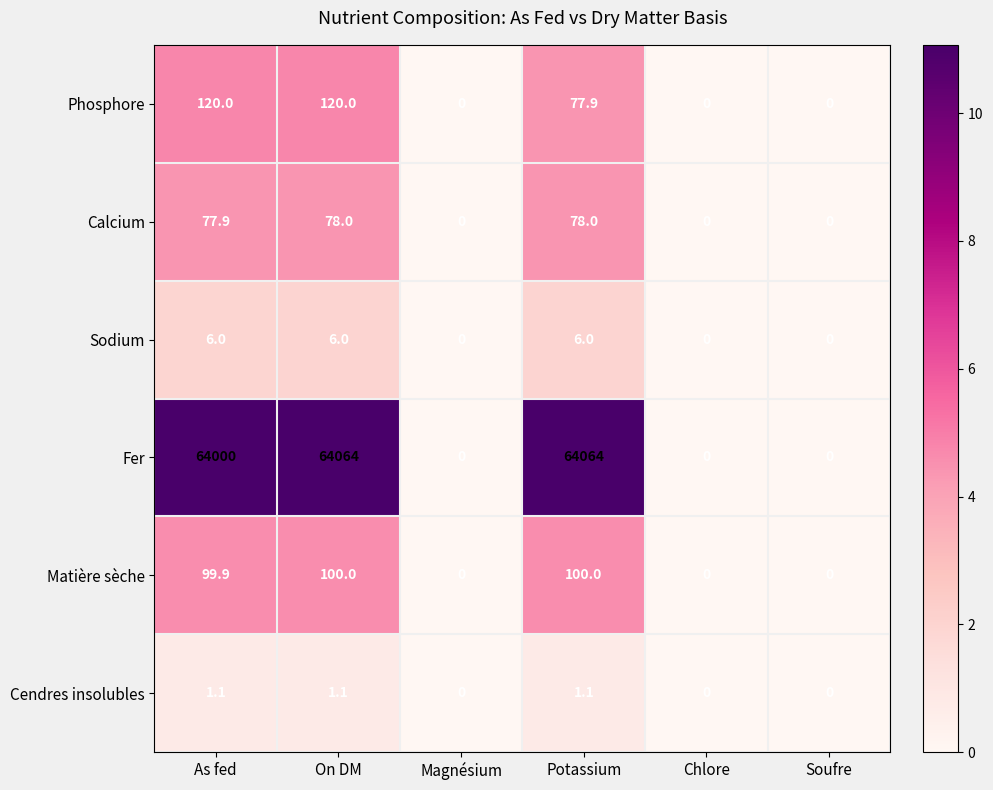

At how many categories does at least one series exceed 4?

3